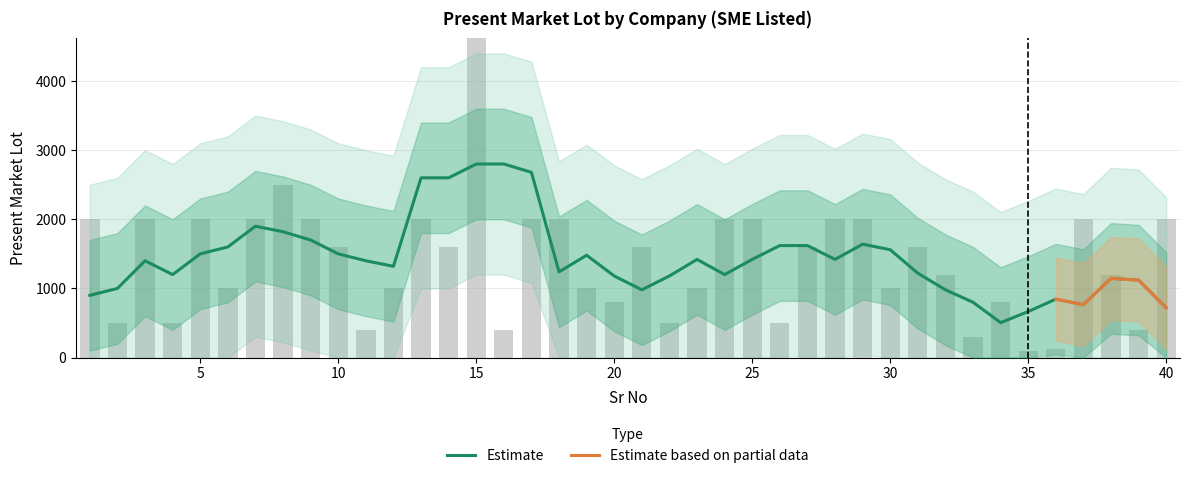

How many bars are there in total?

40